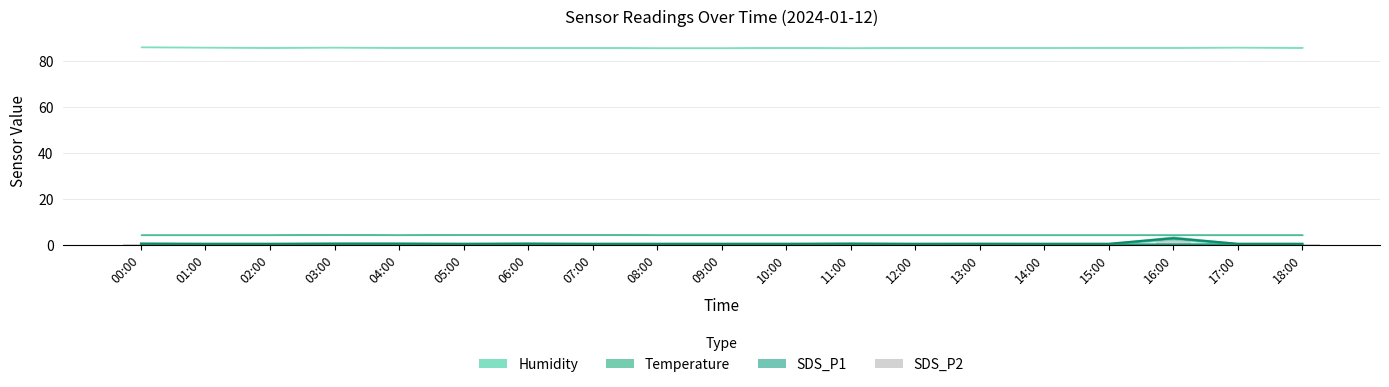

What is the maximum value for SDS_P1?

2.9